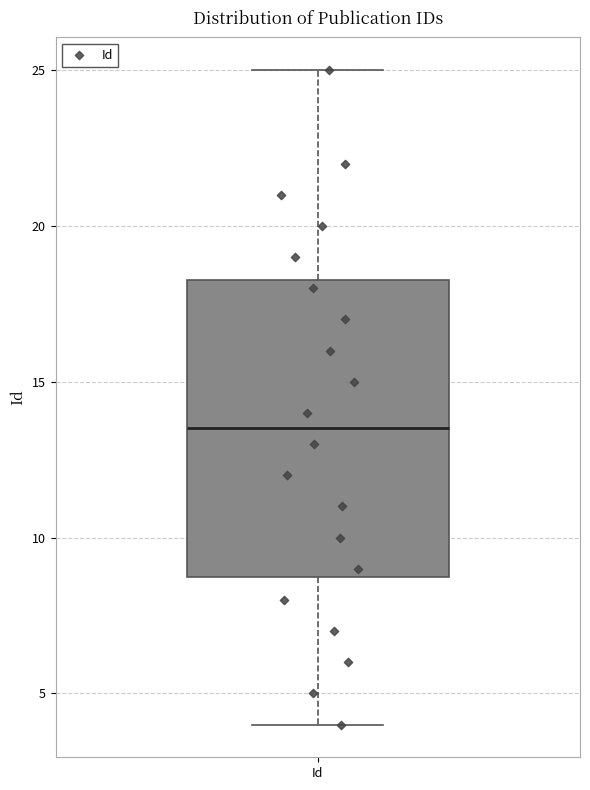

Read this box plot against the y-axis: the position of the median line, the range covered by the box, and the ends of both whiskers. The values are not printed on the chart, so give them approximately, as read against the axis.

median 13.5, box 9.0 to 18.5, whiskers 4.0 to 25.0